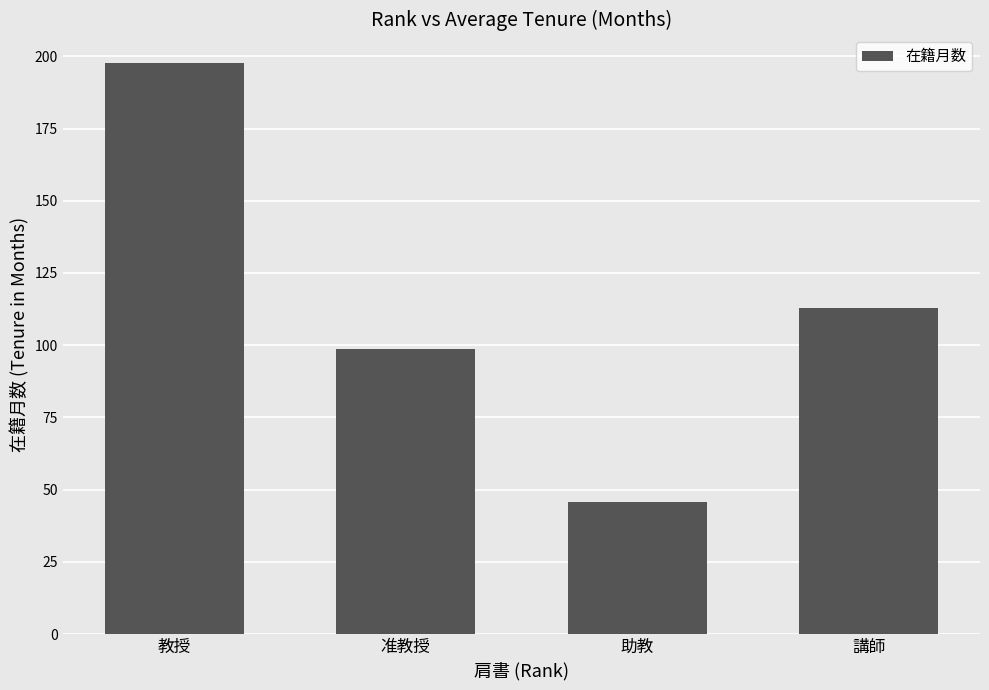

How many data points are less than 113?

2